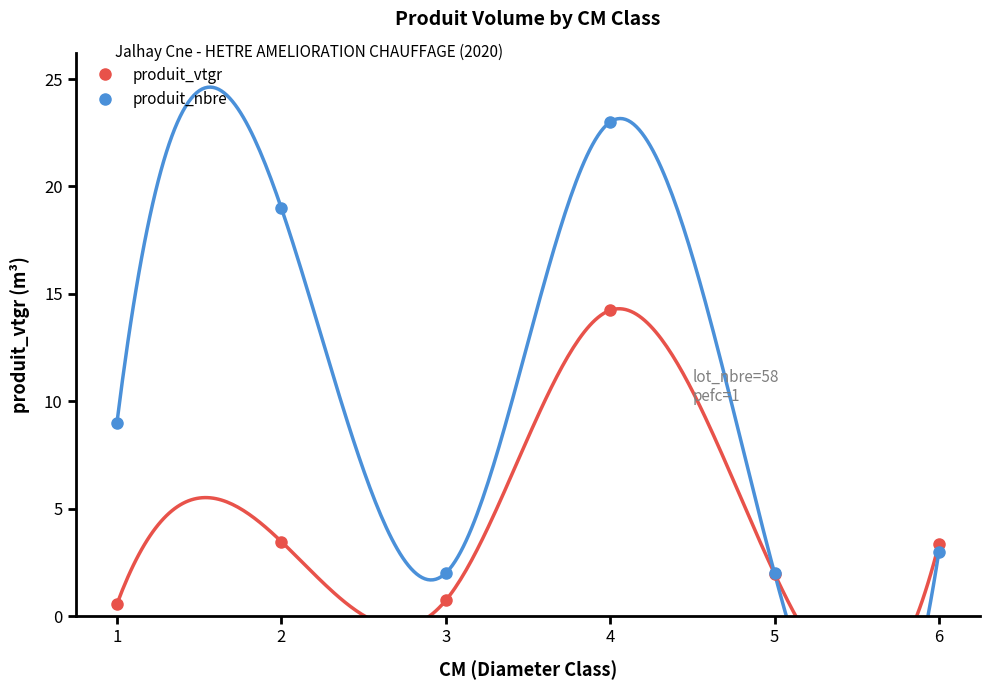

At which category is the sum across all series the highest?

4